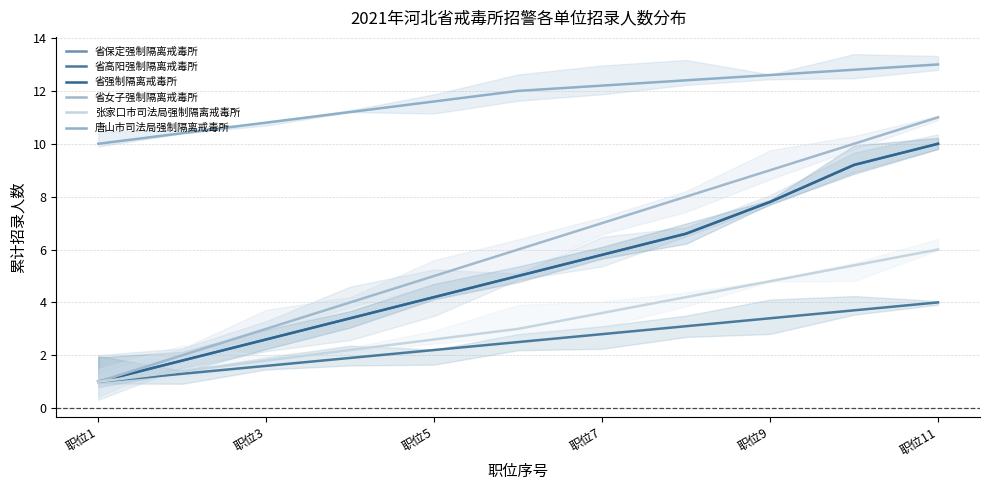

How many data points in 省女子强制隔离戒毒所 are above 6?

5